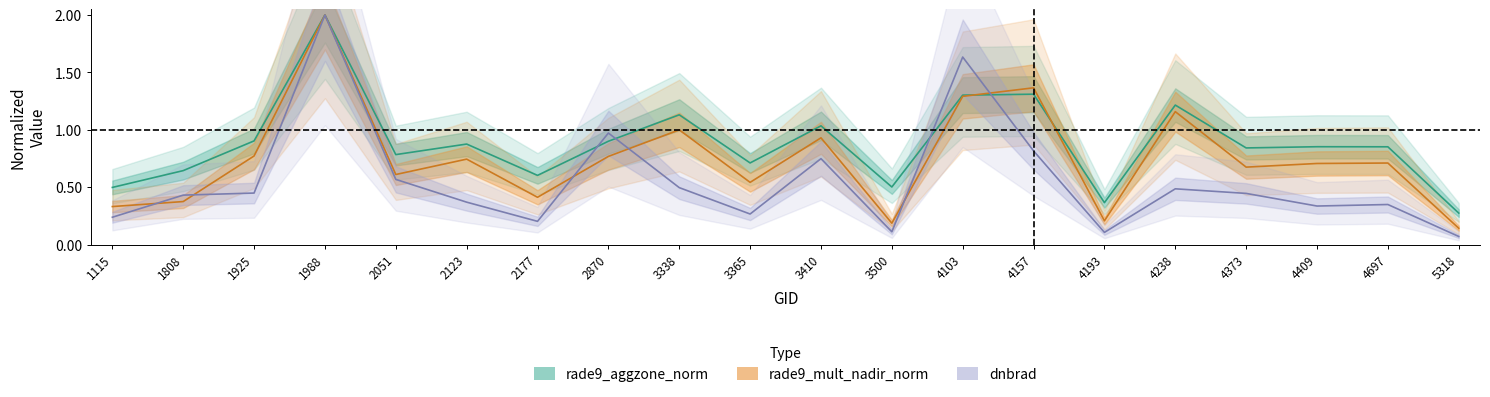

At which category is the sum across all series the highest?

1988